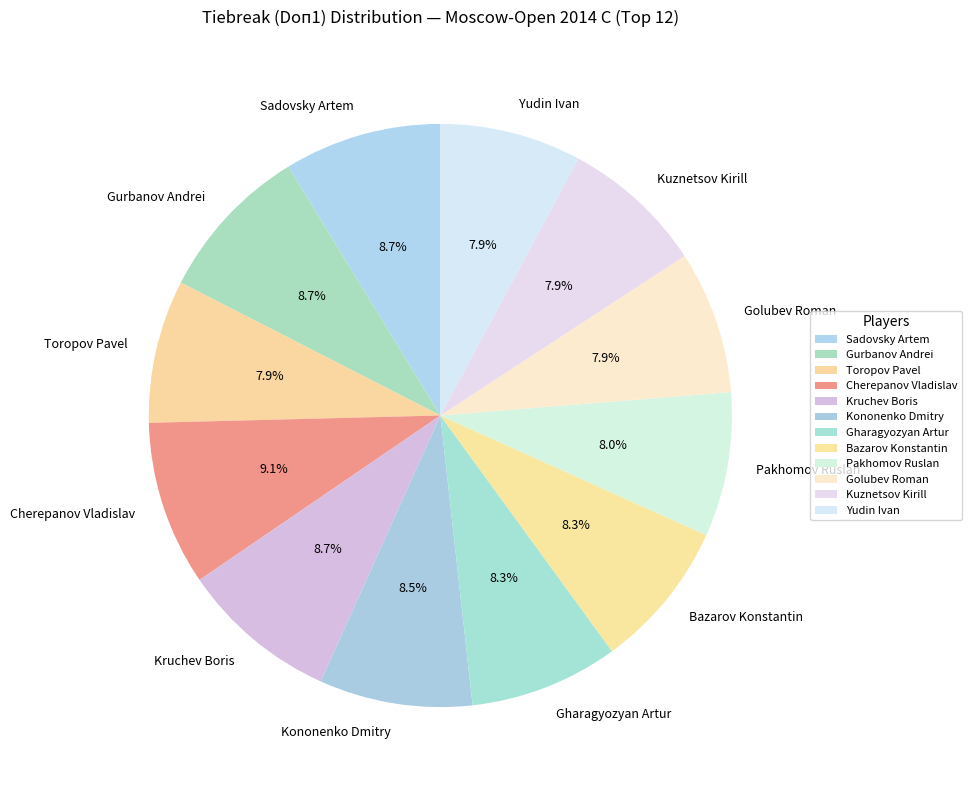

What percentage is NOT represented by Yudin Ivan?

92.1%